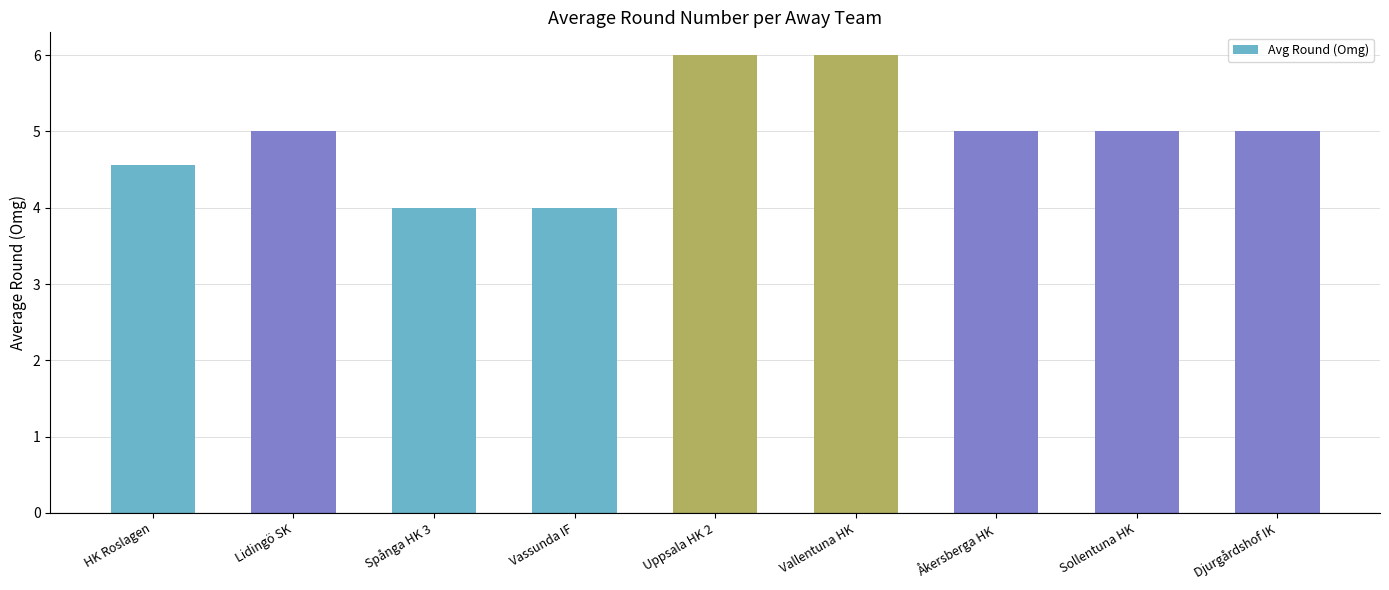

What is the sum of all values?

44.6